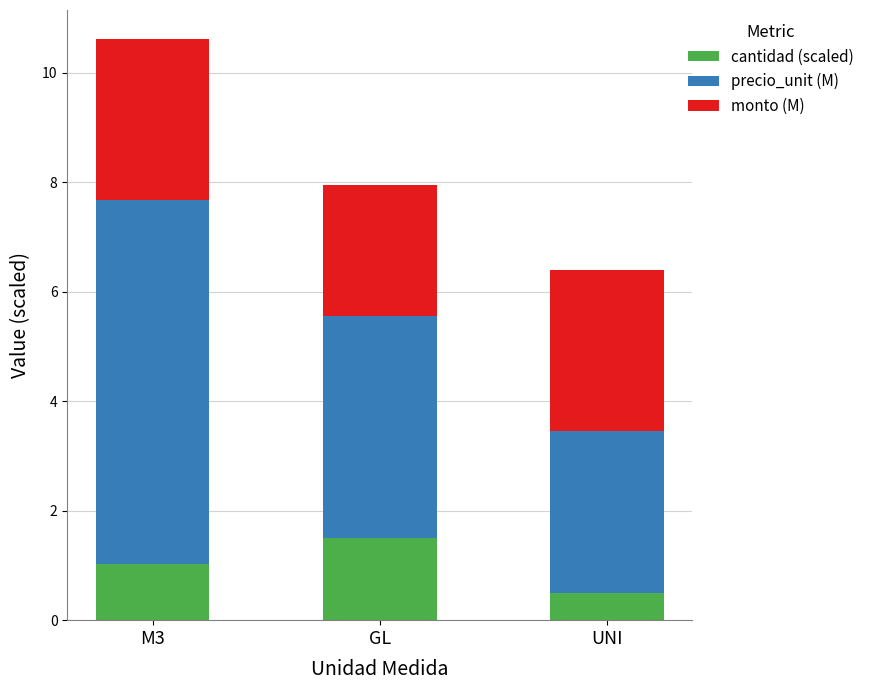

What is the highest value of the cantidad (scaled) series?

1.5